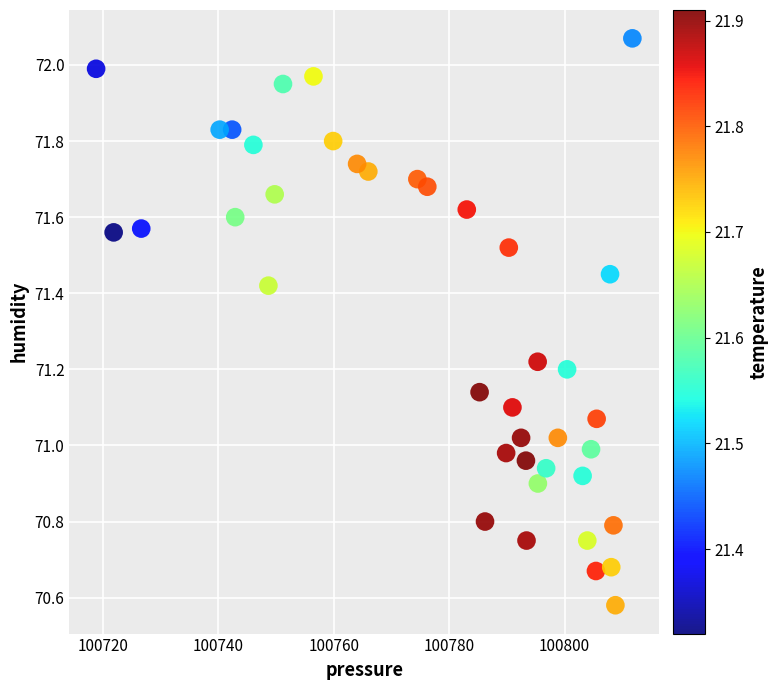

What is the range of X values (max minus min)?

92.9